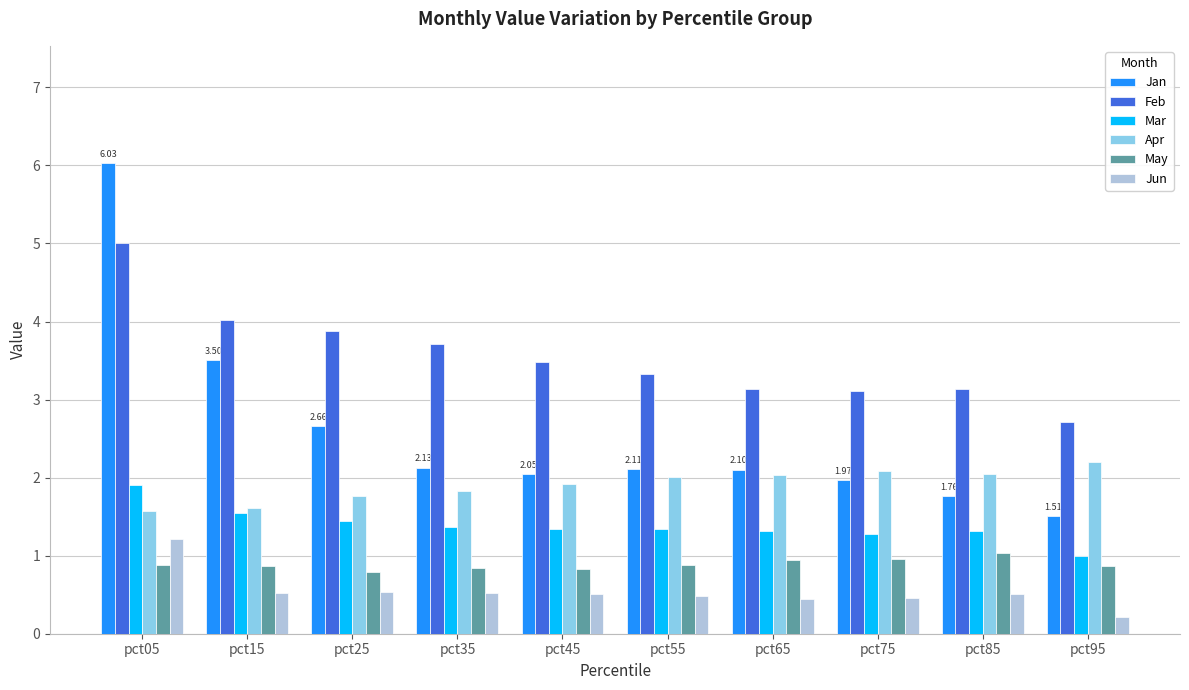

The Jan series shows 2.1 at pct55. True or false?

True